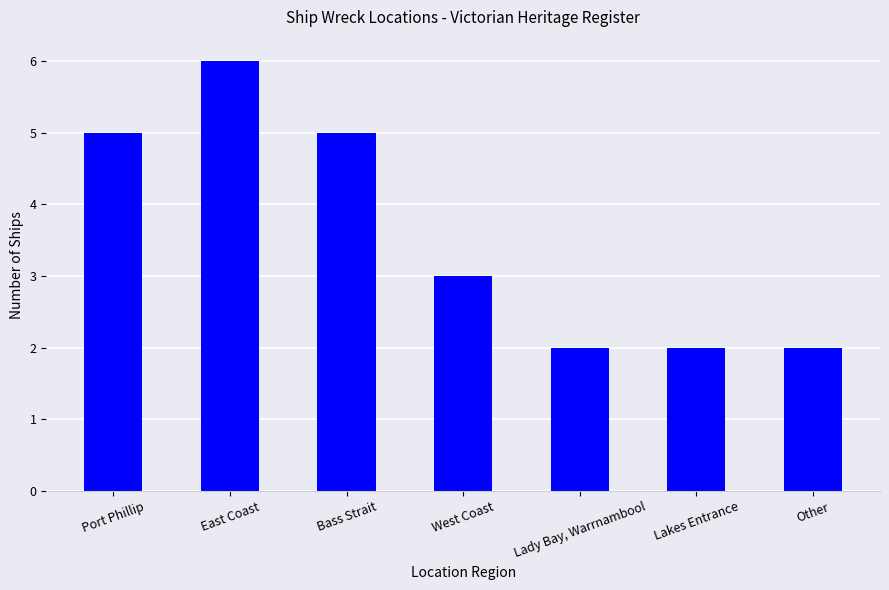

What is the value of the 7th bar from the left?

2